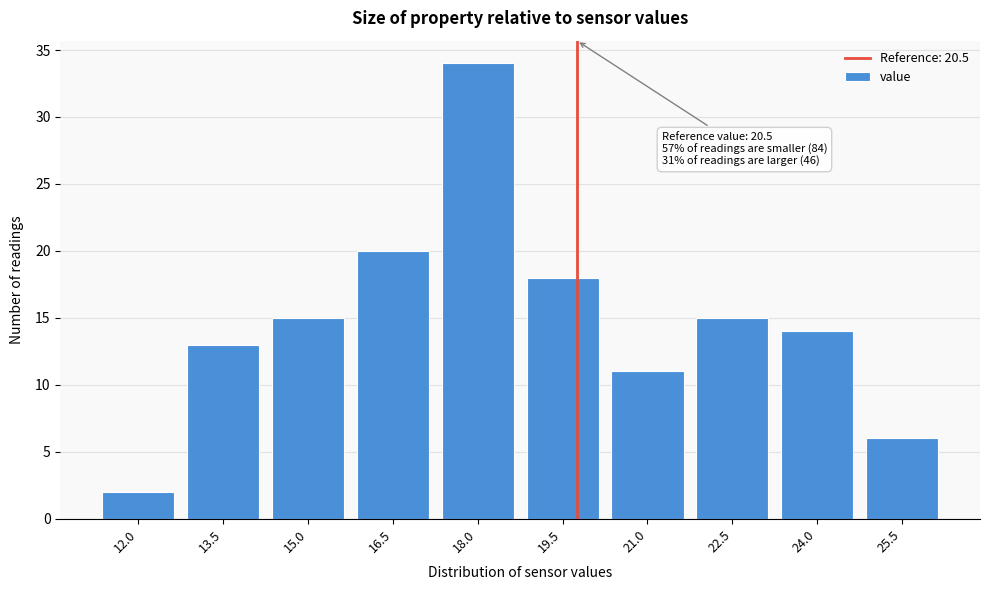

Reading left to right, what are all the values shown in this chart?

12.0=2	13.5=13	15.0=15	16.5=20	18.0=34	19.5=18	21.0=11	22.5=15	24.0=14	25.5=6